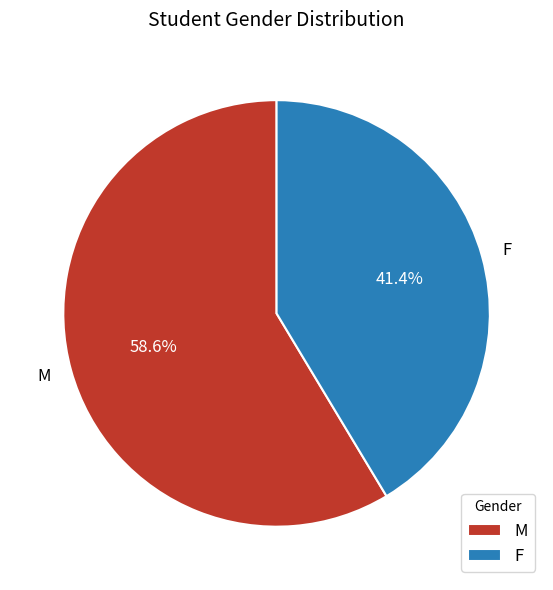

True or false: F accounts for 41% of the total.

True